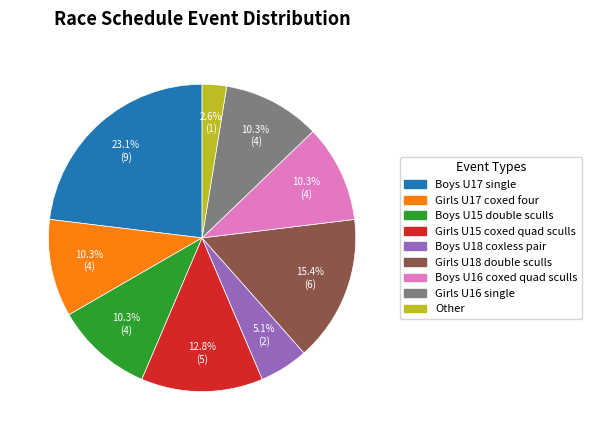

To the nearest percent, what is the average slice percentage?

11%